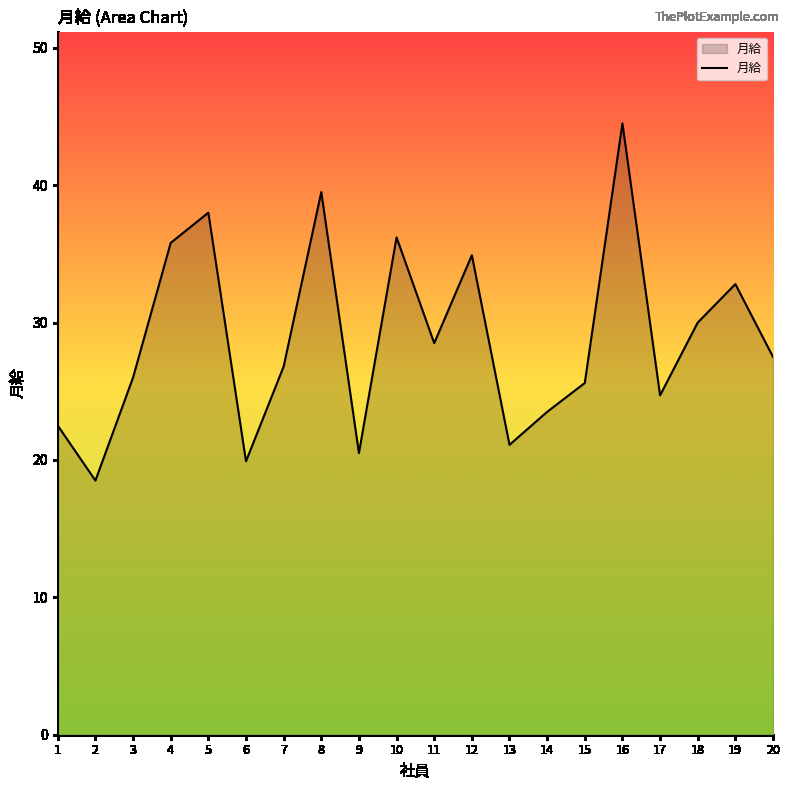

What value does the data have at 8?

39.5